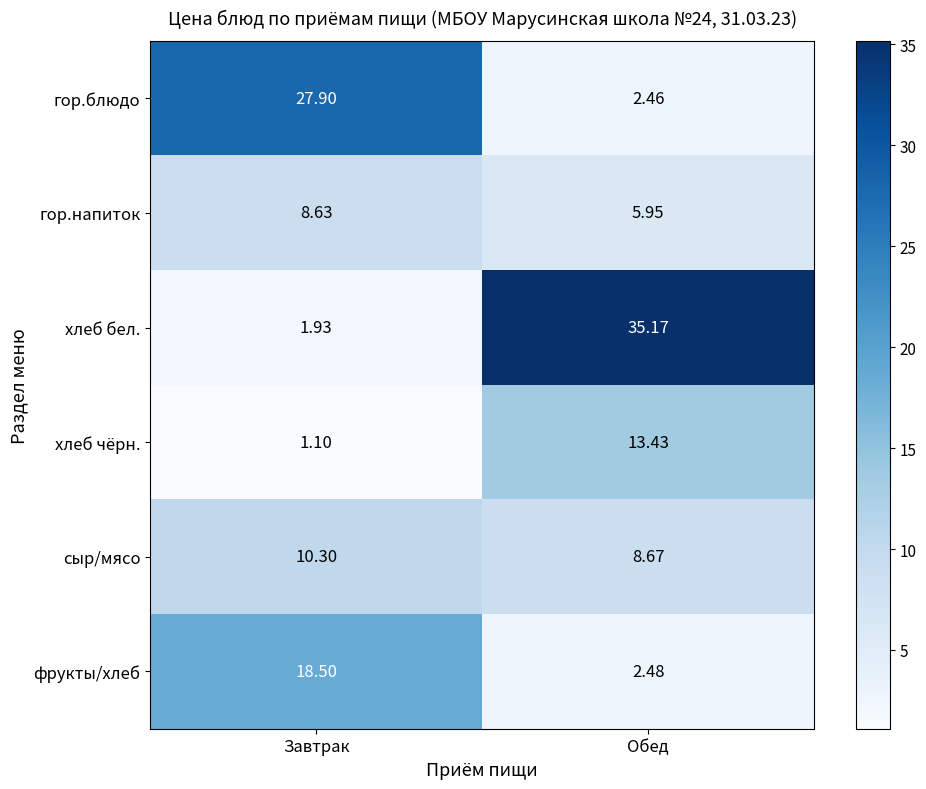

Rank the series by their maximum value, from lowest to highest.

гор.напиток, сыр/мясо, хлеб чёрн., фрукты/хлеб, гор.блюдо, хлеб бел.